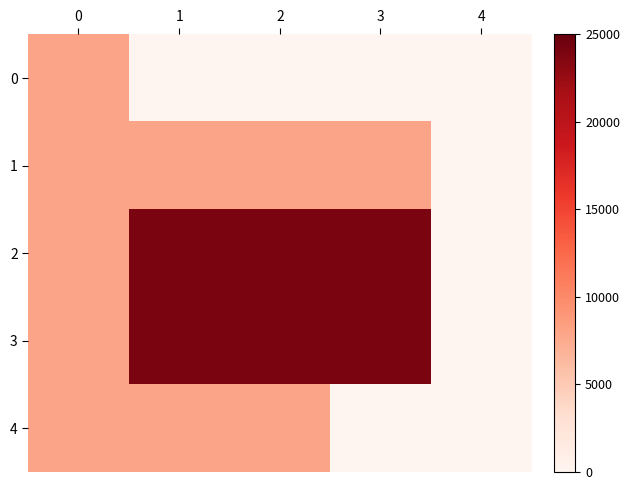

List the series in order of their peak value, lowest first.

0, 1, 4, 2, 3